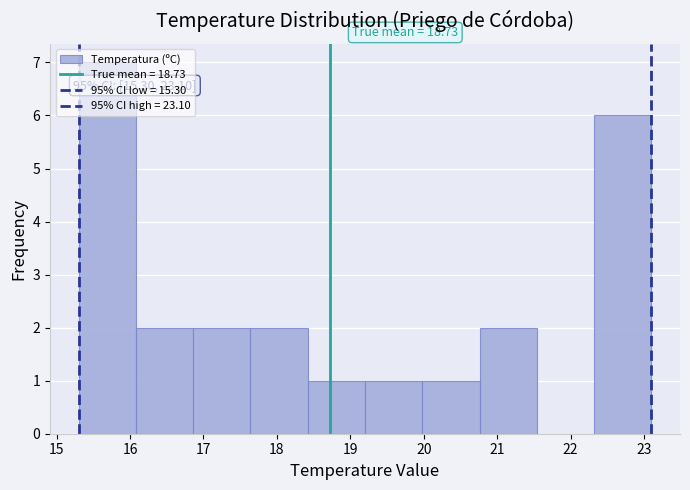

Which range on the x-axis has the tallest bar?

15.30 to 16.08